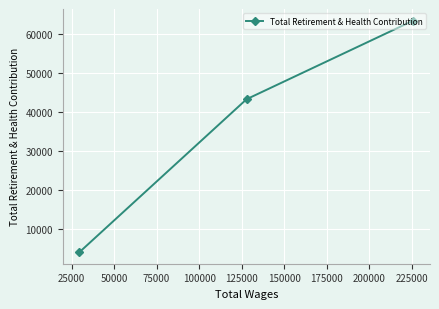

What is the value of the 2nd point from the left?

43266